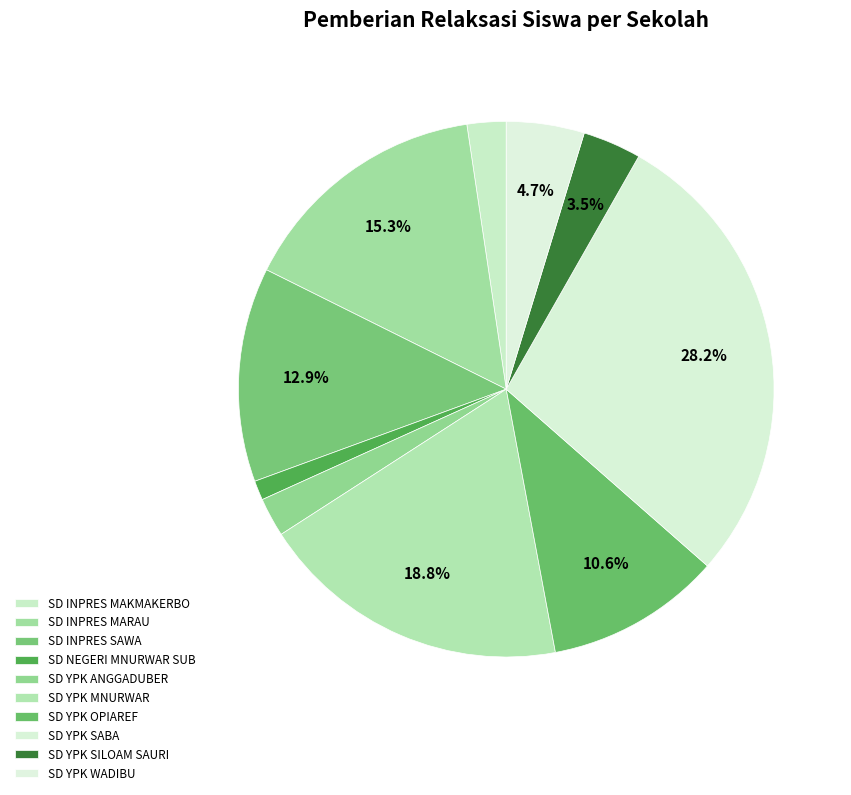

How many slices are in this pie chart?

10